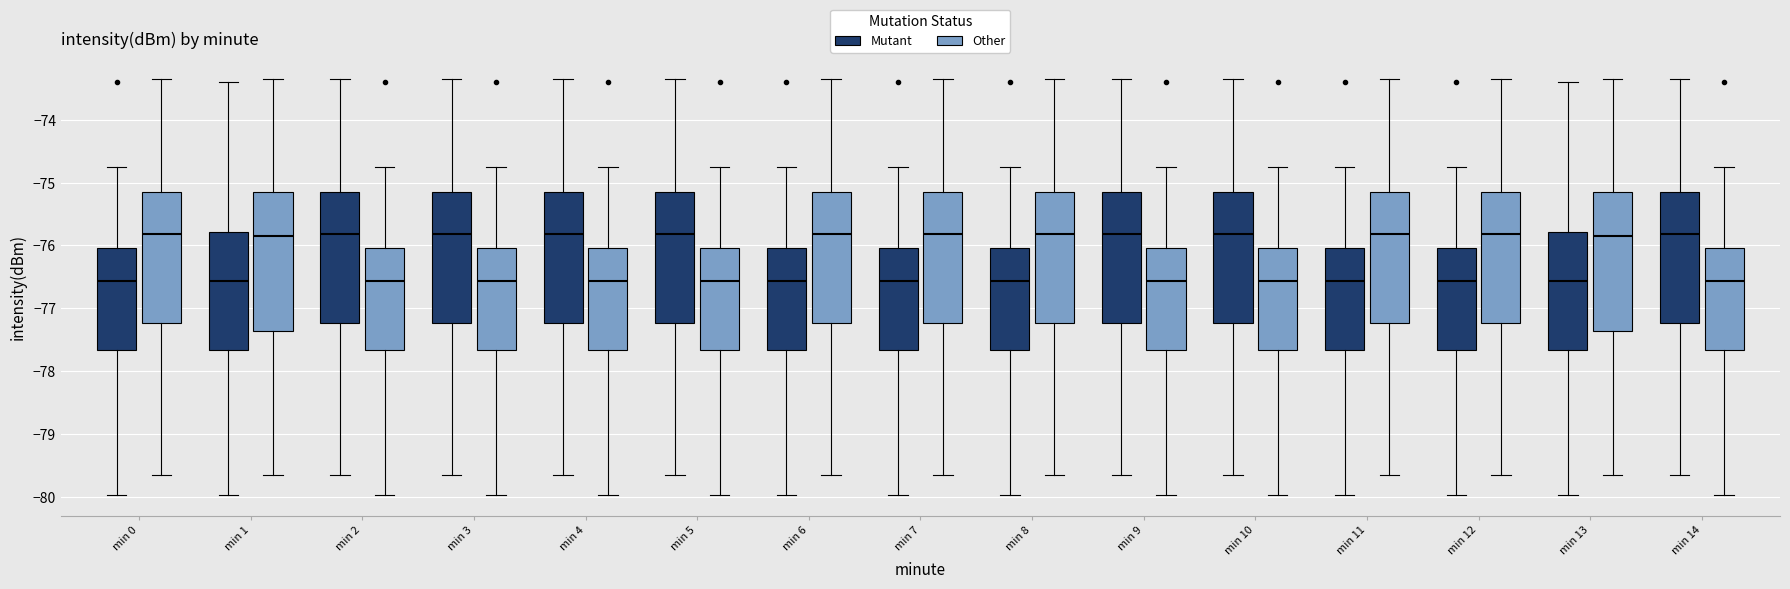

Where does the upper whisker of the box for min 1 (Mutant) end on the y-axis? The values are not printed on the chart, so give them approximately, as read against the axis.

-73.4